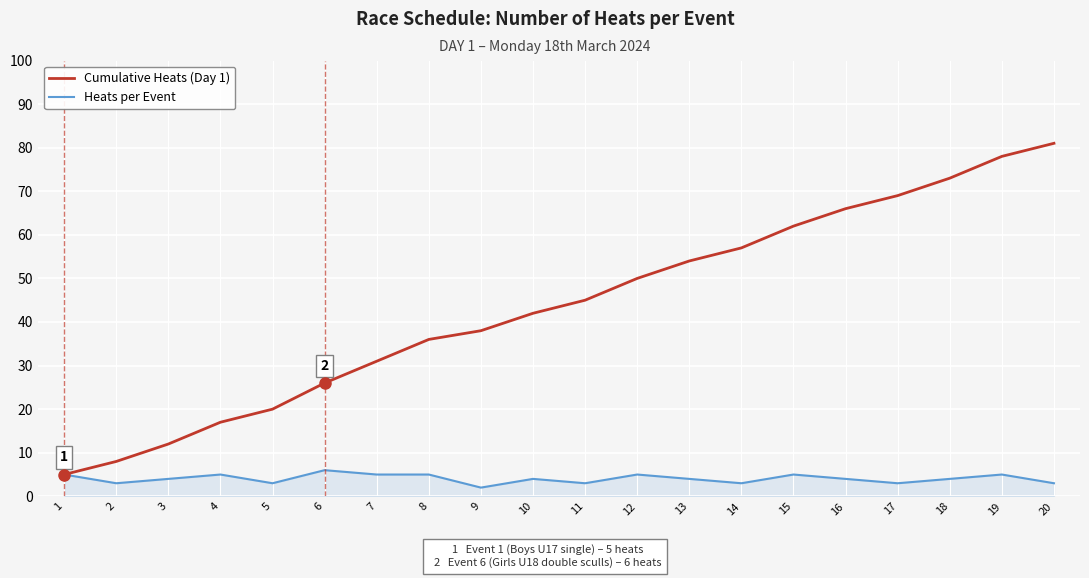

Reading right to left, what are all the values shown in this chart?

Cumulative Heats (Day 1): 20=81	19=78	18=73	17=69	16=66	15=62	14=57	13=54	12=50	11=45	10=42	9=38	8=36	7=31	6=26	5=20	4=17	3=12	2=8	1=5
Heats per Event: 20=3	19=5	18=4	17=3	16=4	15=5	14=3	13=4	12=5	11=3	10=4	9=2	8=5	7=5	6=6	5=3	4=5	3=4	2=3	1=5